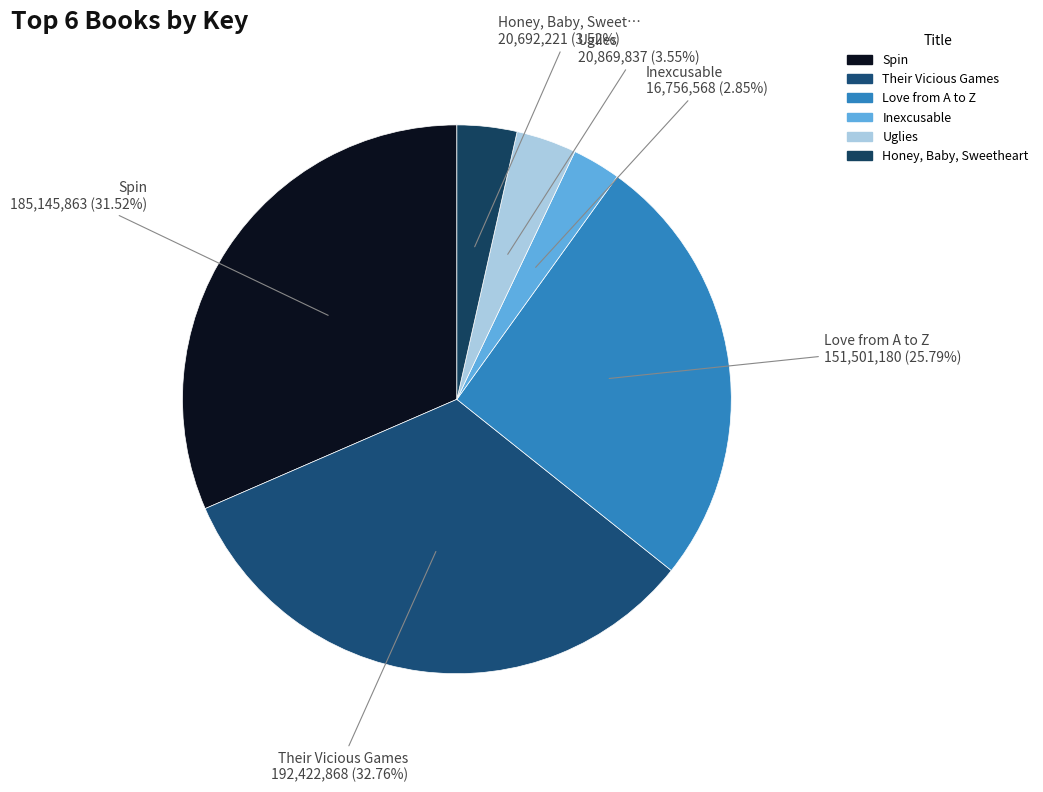

Count the number of slices in the pie.

6